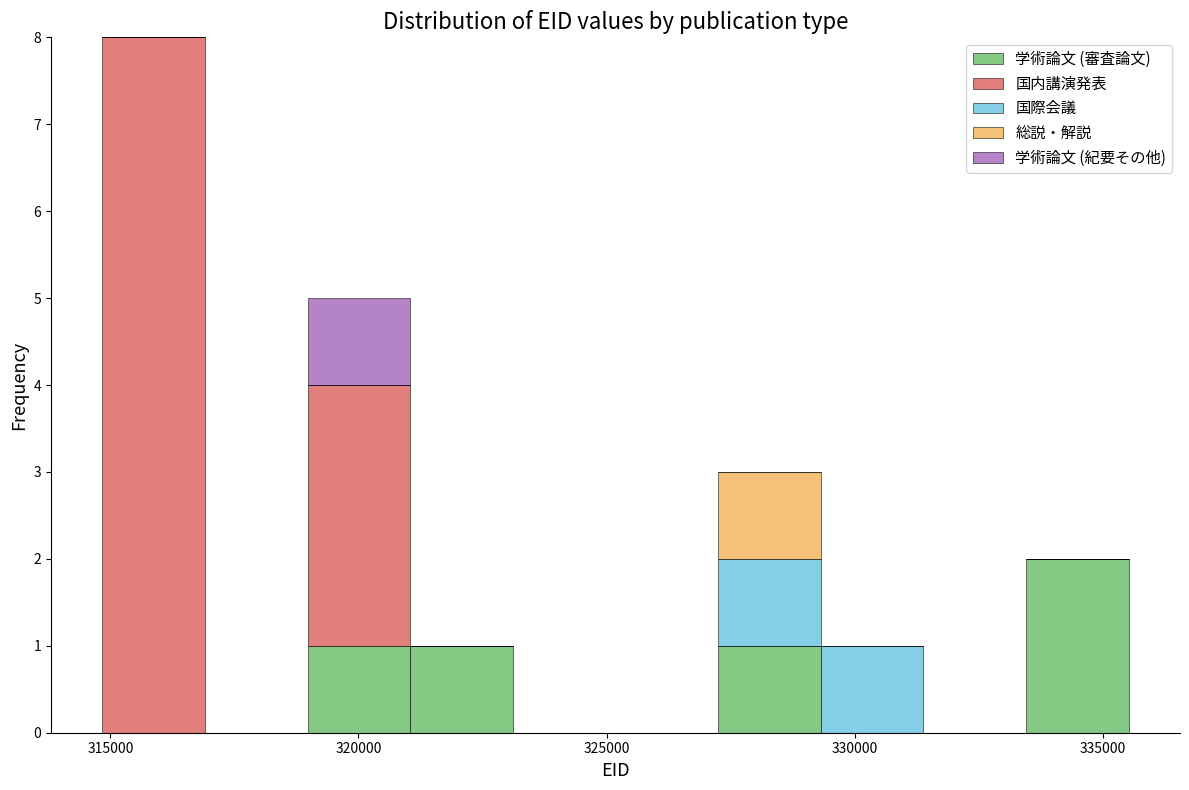

Reading left to right, transcribe this chart: for each stacked bar, give the range it covers on the x-axis and its total height. Neither the bar edges nor the heights are printed on the chart, so give them approximately, as read against the axes.

315000 to 317000: 8
317000 to 319000: 0
319000 to 321000: 5
321000 to 323000: 1
323000 to 325000: 0
325000 to 327000: 0
327000 to 329500: 3
329500 to 331500: 1
331500 to 333500: 0
333500 to 335500: 2